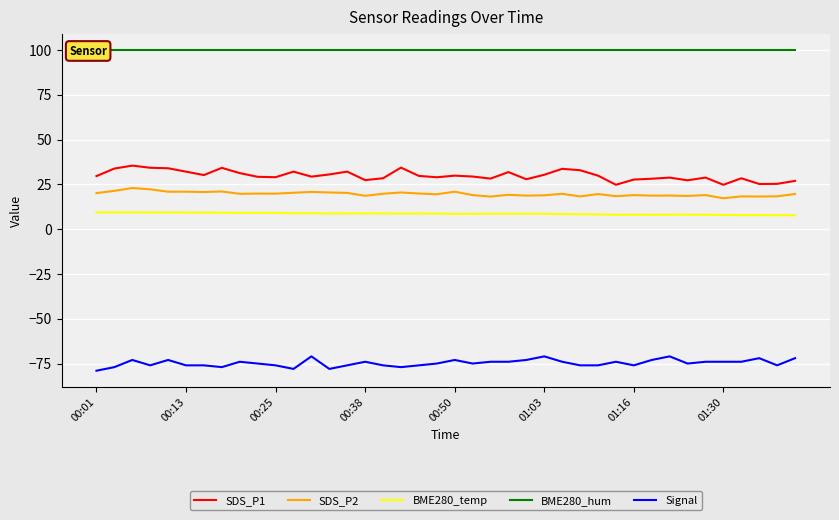

What is the average value of the BME280_hum series?

100.0